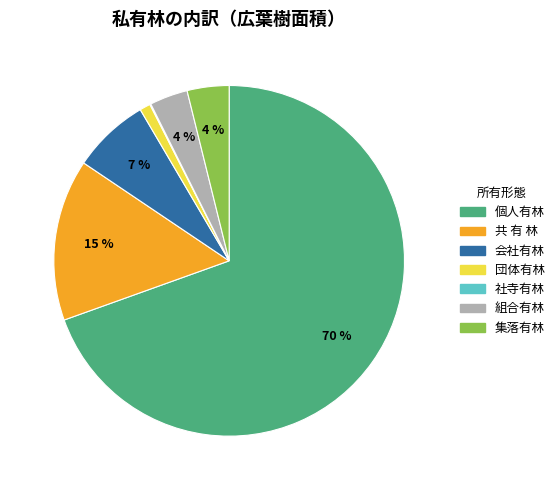

Which slice represents more than half of the pie?

個人有林